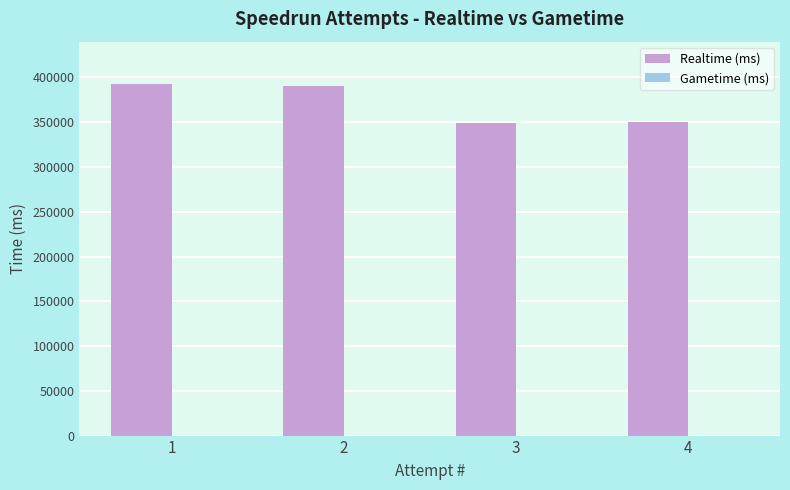

What is the sum of the values at 1 and 2?

783086